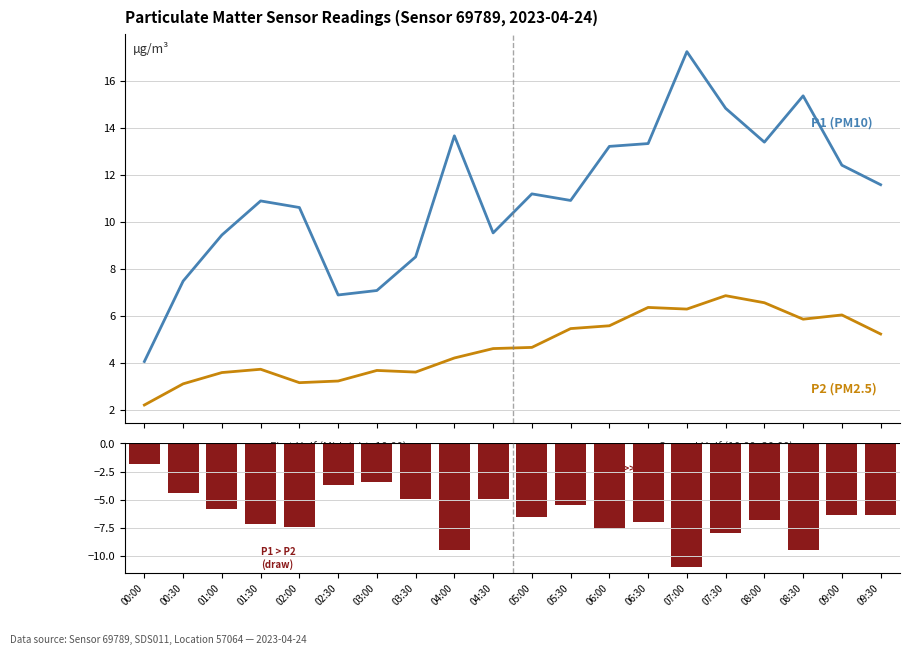

Reading right to left, extract all data points from this chart.

P1 (PM10): 09:30=11.6	09:00=12.4	08:30=15.3	08:00=13.4	07:30=14.8	07:00=17.2	06:30=13.3	06:00=13.2	05:30=10.9	05:00=11.2	04:30=9.5	04:00=13.7	03:30=8.5	03:00=7.1	02:30=6.9	02:00=10.6	01:30=10.9	01:00=9.4	00:30=7.5	00:00=4.0
P2 (PM2.5): 09:30=5.2	09:00=6.0	08:30=5.8	08:00=6.5	07:30=6.8	07:00=6.3	06:30=6.3	06:00=5.6	05:30=5.5	05:00=4.7	04:30=4.6	04:00=4.2	03:30=3.6	03:00=3.7	02:30=3.2	02:00=3.1	01:30=3.7	01:00=3.6	00:30=3.1	00:00=2.2
P1 - P2: 09:30=-6.3	09:00=-6.4	08:30=-9.5	08:00=-6.8	07:30=-8.0	07:00=-10.9	06:30=-7.0	06:00=-7.6	05:30=-5.5	05:00=-6.5	04:30=-4.9	04:00=-9.4	03:30=-4.9	03:00=-3.4	02:30=-3.7	02:00=-7.5	01:30=-7.2	01:00=-5.8	00:30=-4.4	00:00=-1.9